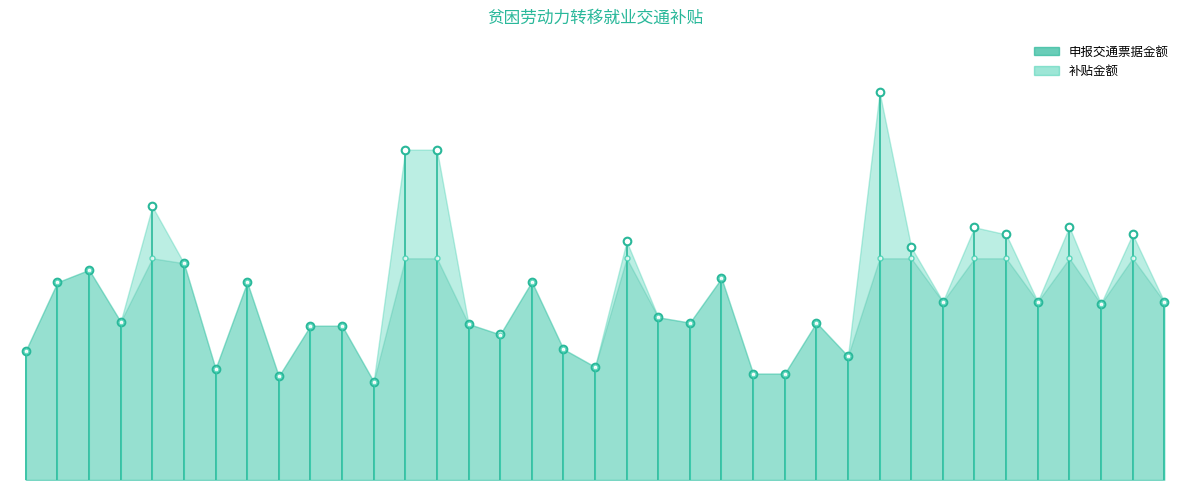

True or false: 补贴金额 has a value of 249.1 at 33.

False